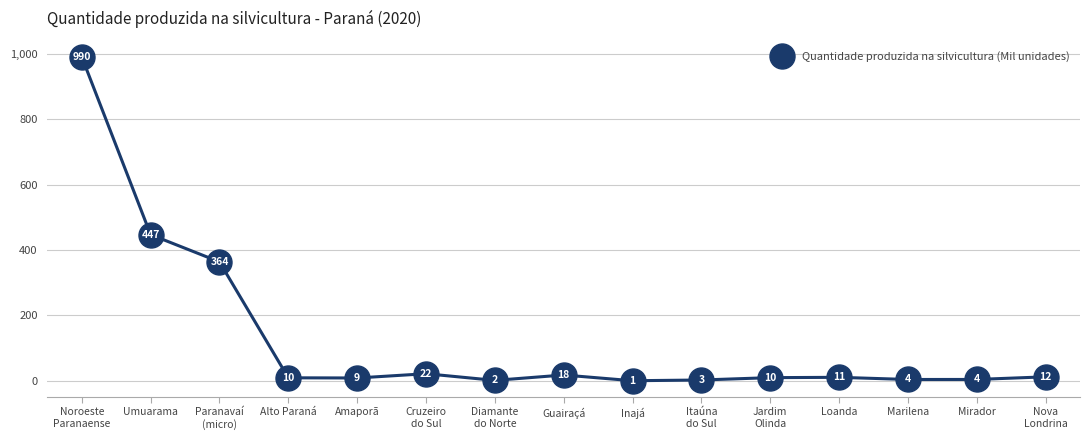

What is the greatest value displayed?

990.0